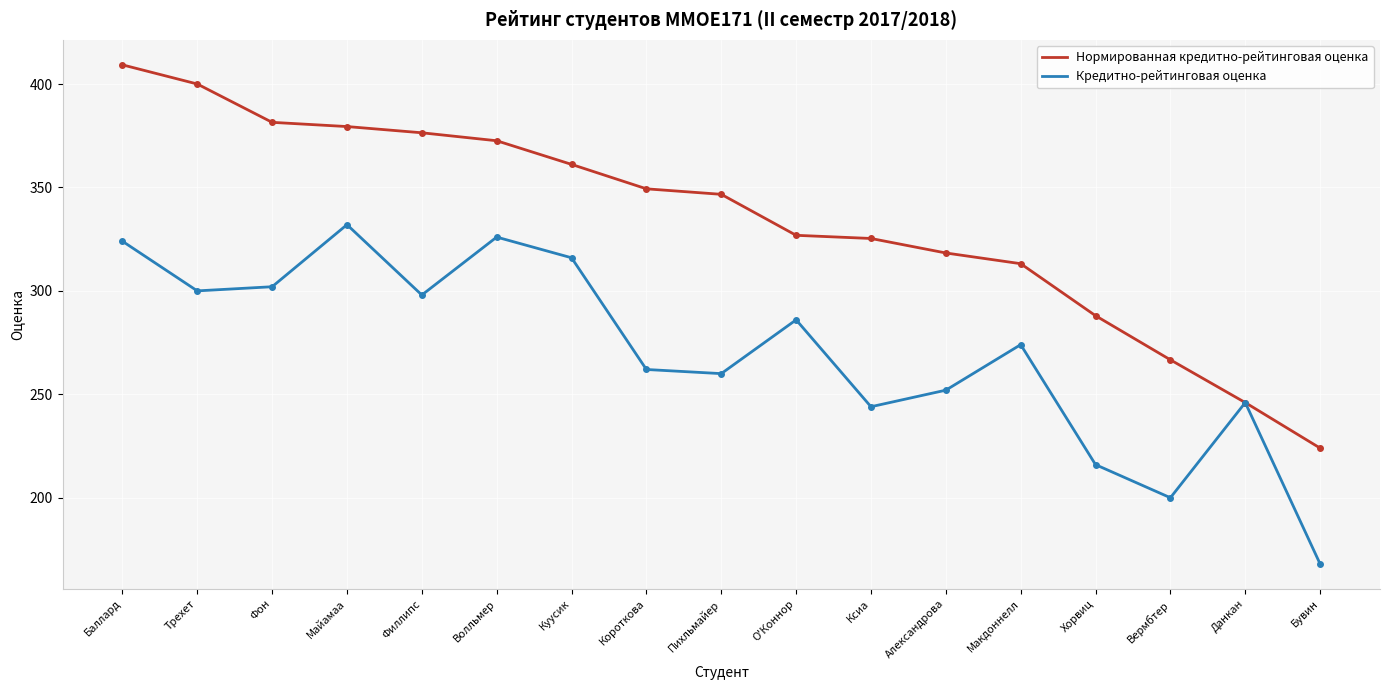

What position from the right is Филлипс?

13